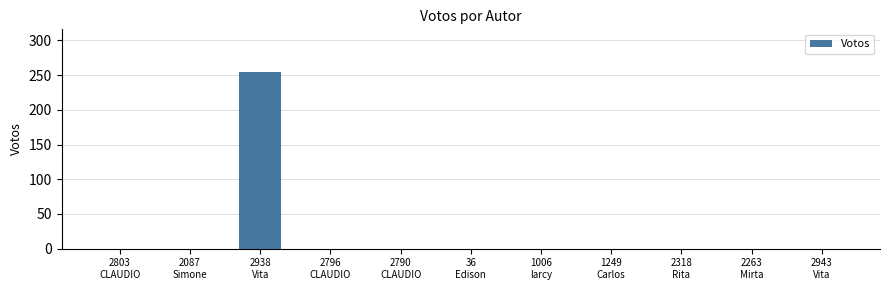

Is it true that the value at 1006
larcy is -107?

False